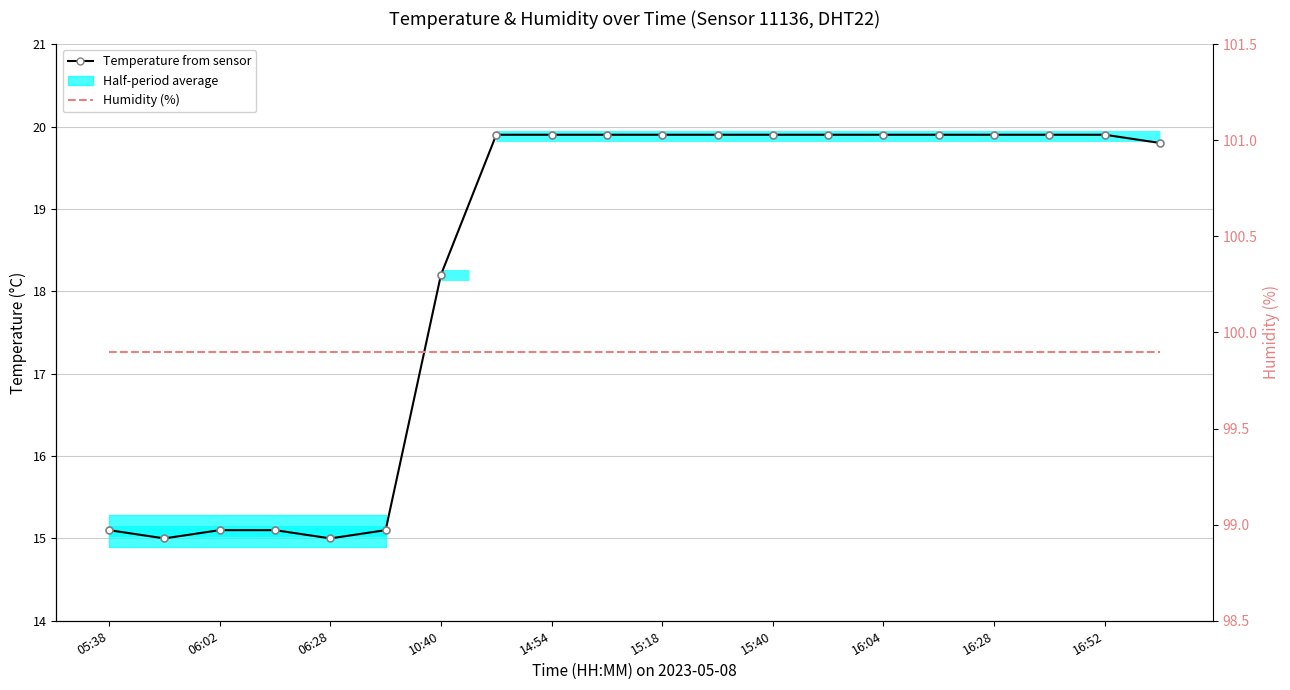

True or false: Humidity (%) and Temperature (°C) intersect in this chart.

False